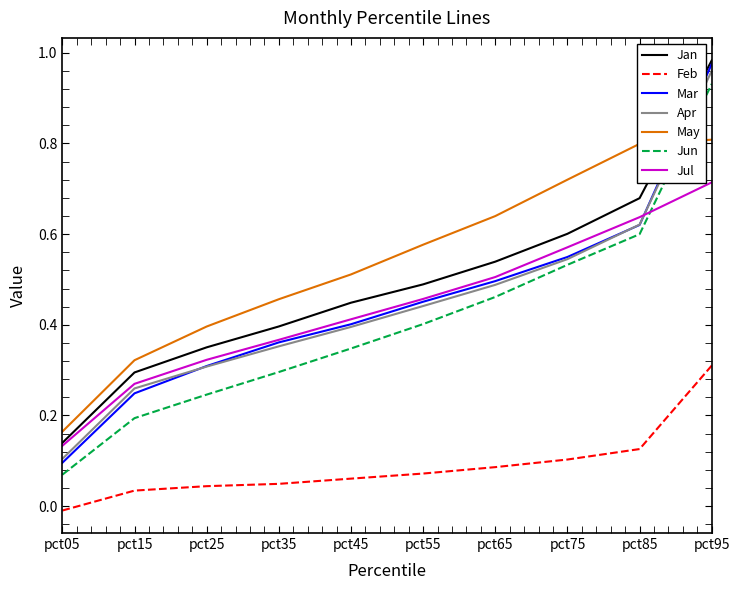

At which category is the sum across all series the highest?

pct95